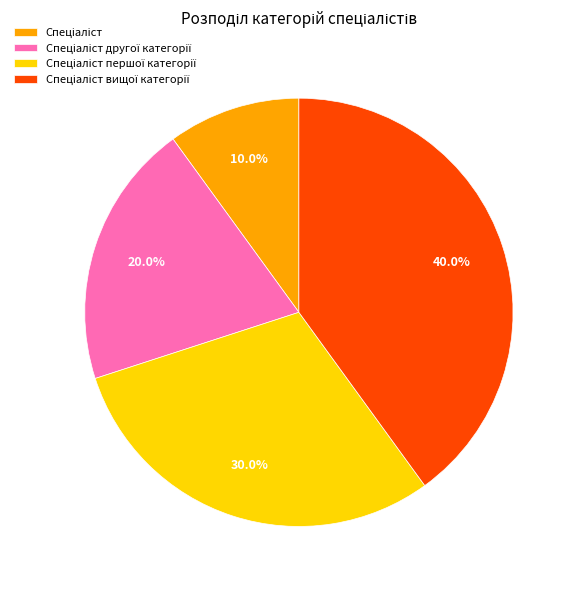

Is there a majority slice in this chart?

No